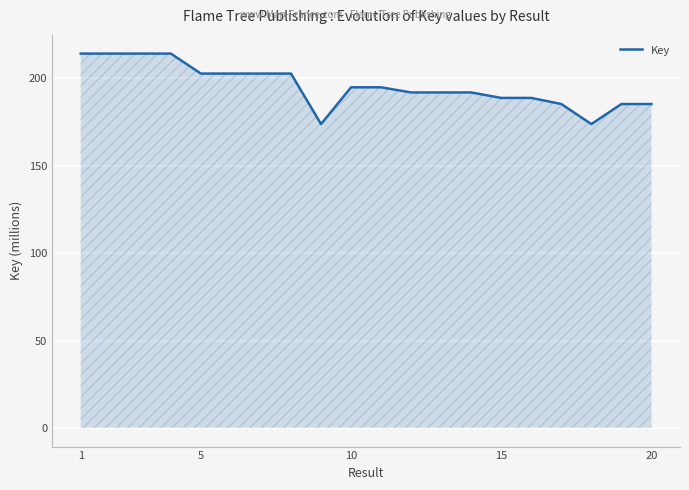

What is the difference between the maximum and minimum values?

40.4